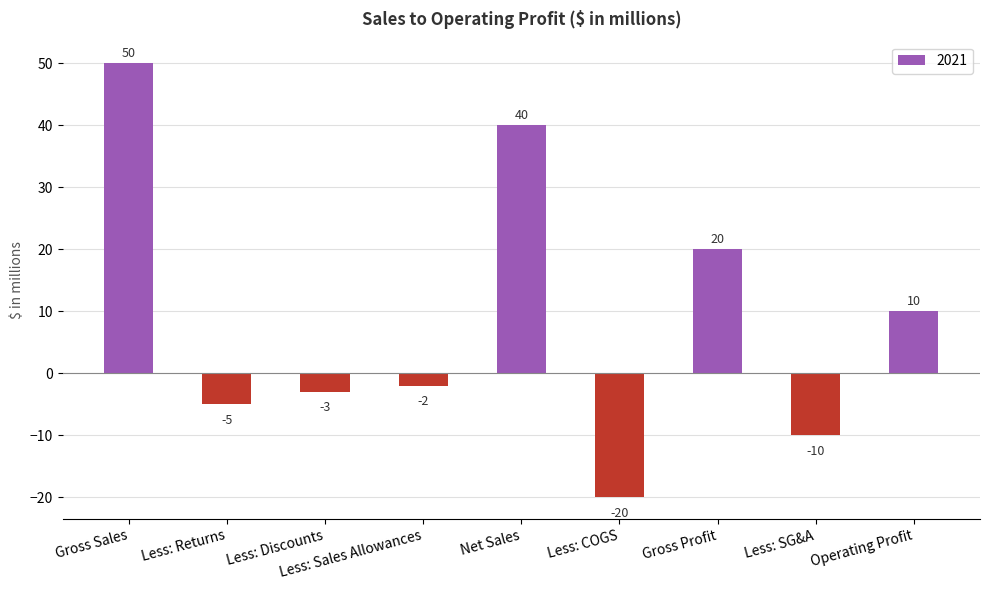

Is it true that the value at Less: COGS is -27?

False